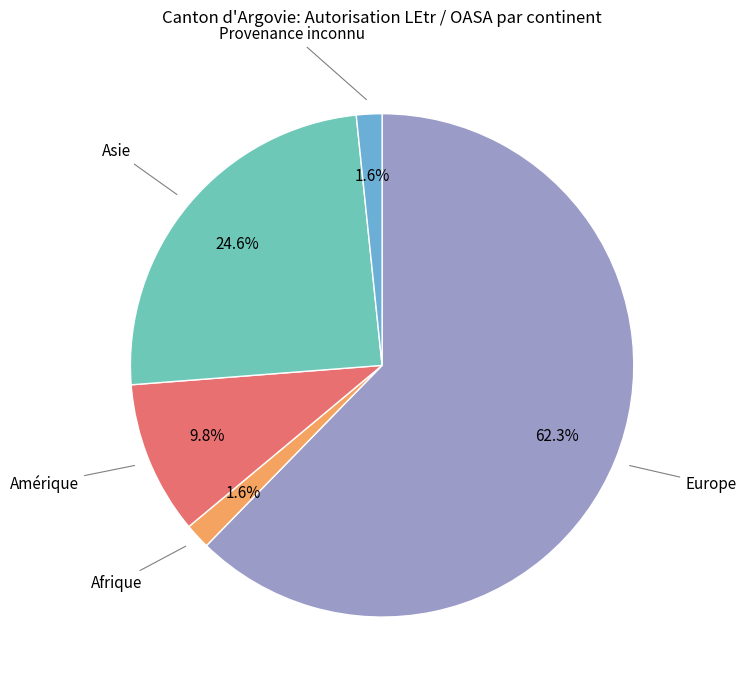

Does any single category account for the majority?

Yes